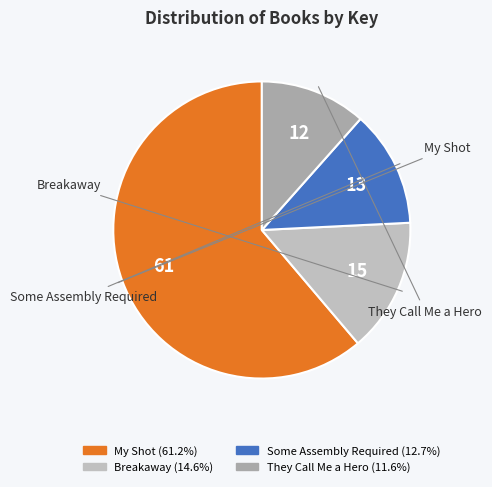

Between Breakaway and They Call Me a Hero, which is larger?

Breakaway